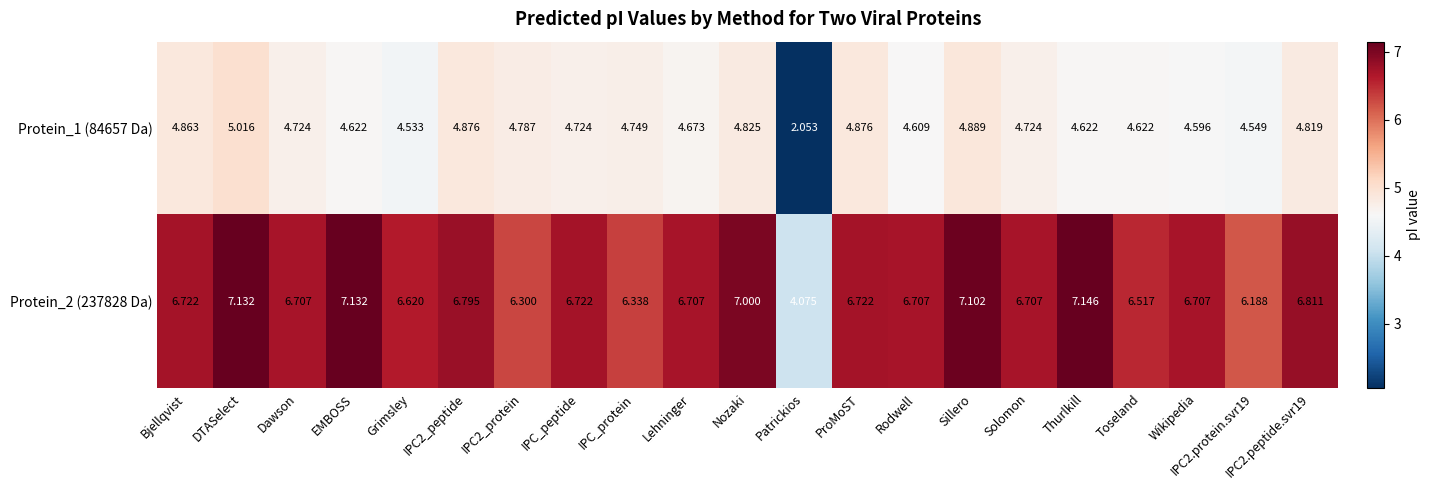

At how many categories does at least one series exceed 6?

20